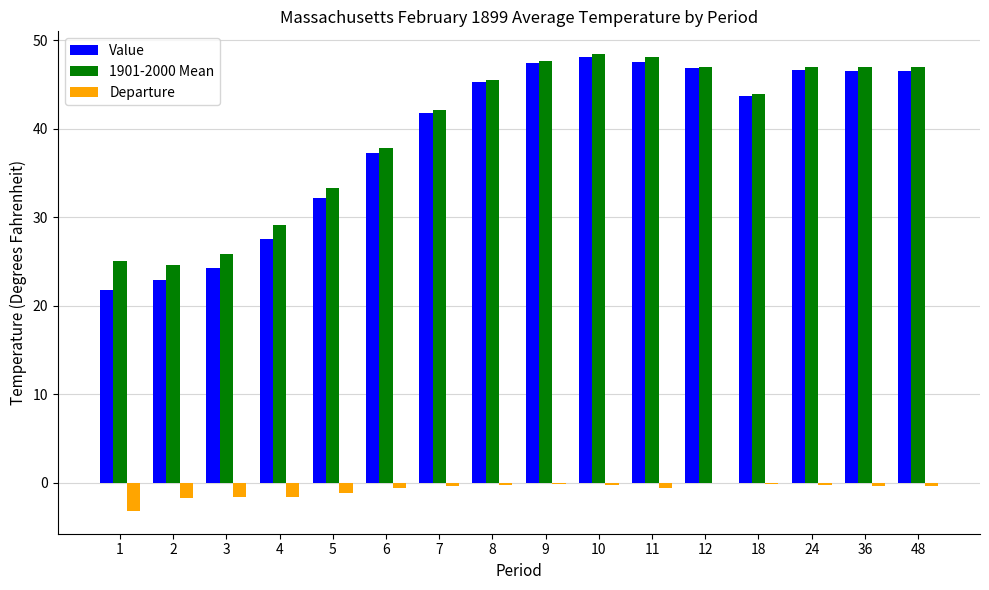

Is it true that Departure equals -3.2 at 1?

True